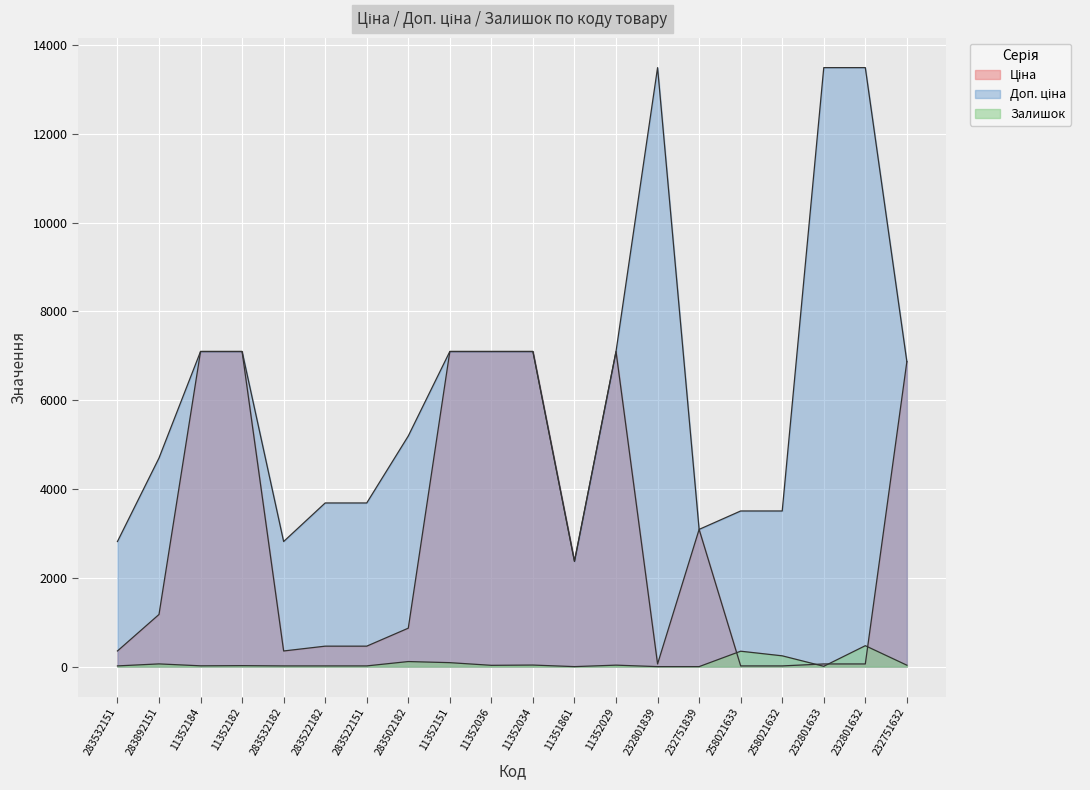

Which category has the highest value across all series?

232801839